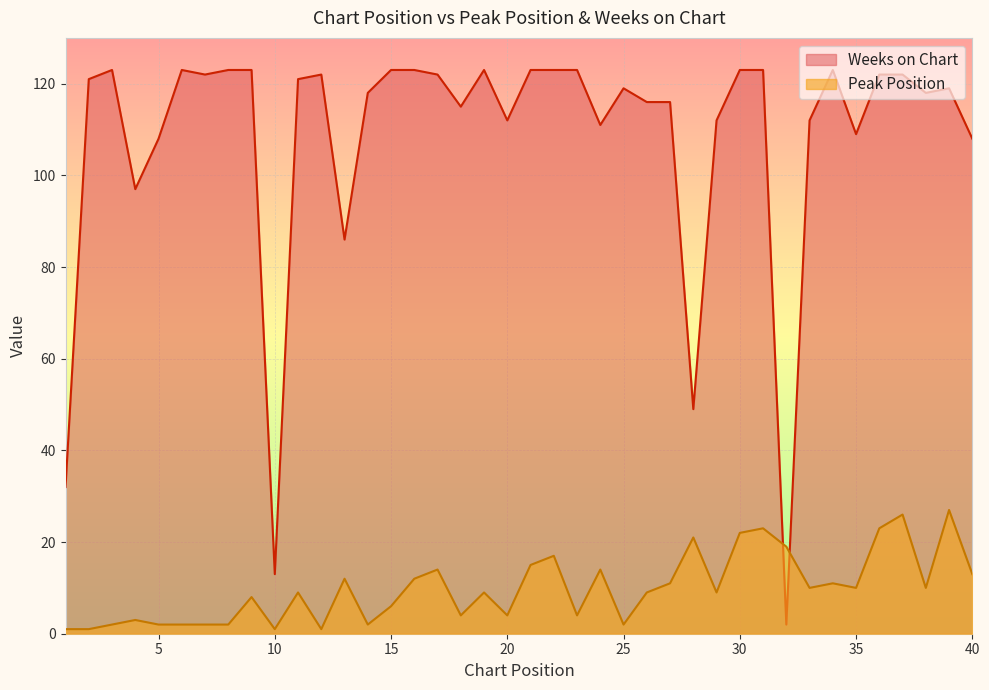

What is the difference between the second highest and minimum values in the Weeks on Chart series?

121